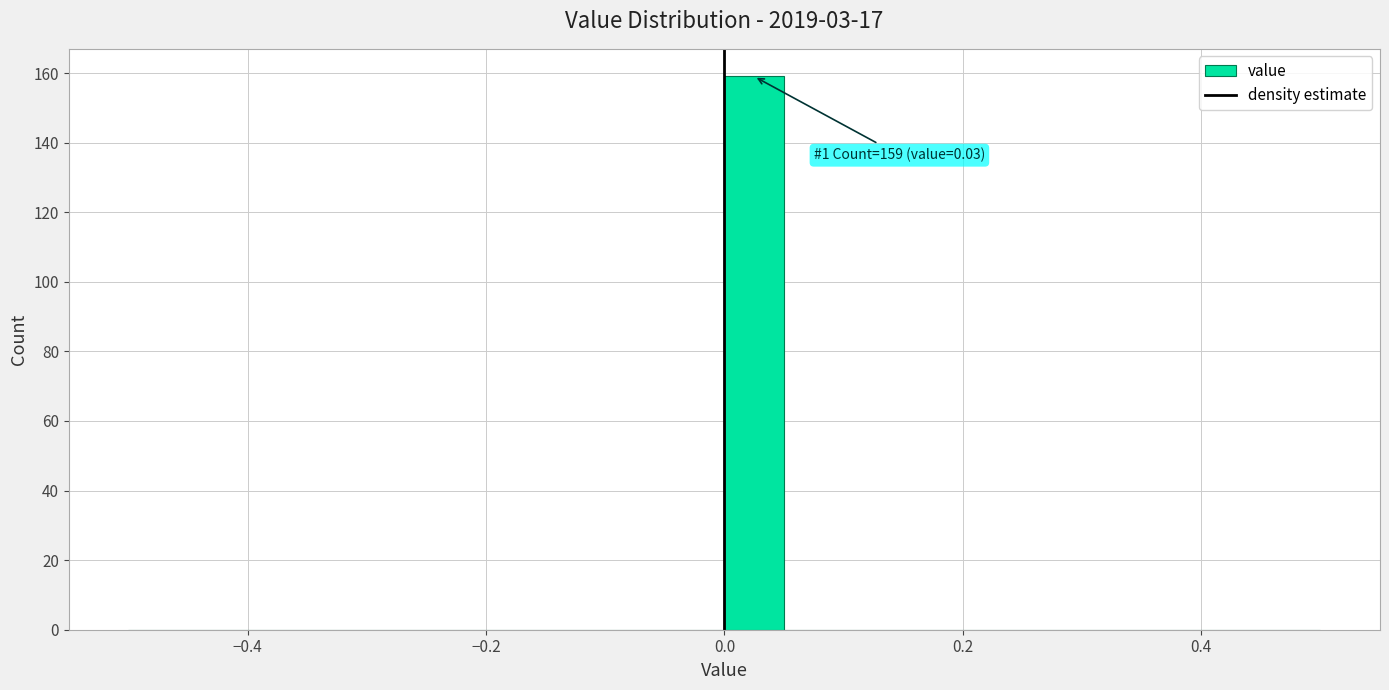

Around what value on the x-axis is the tallest bar? Give the approximate position of its centre, as read against the axis.

0.02